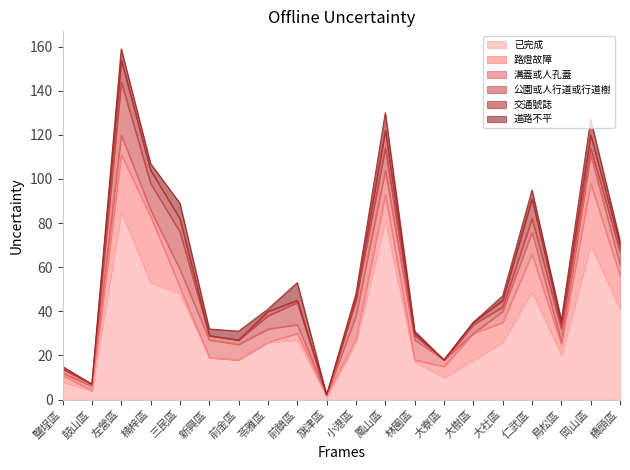

What is the maximum value for 已完成?

85